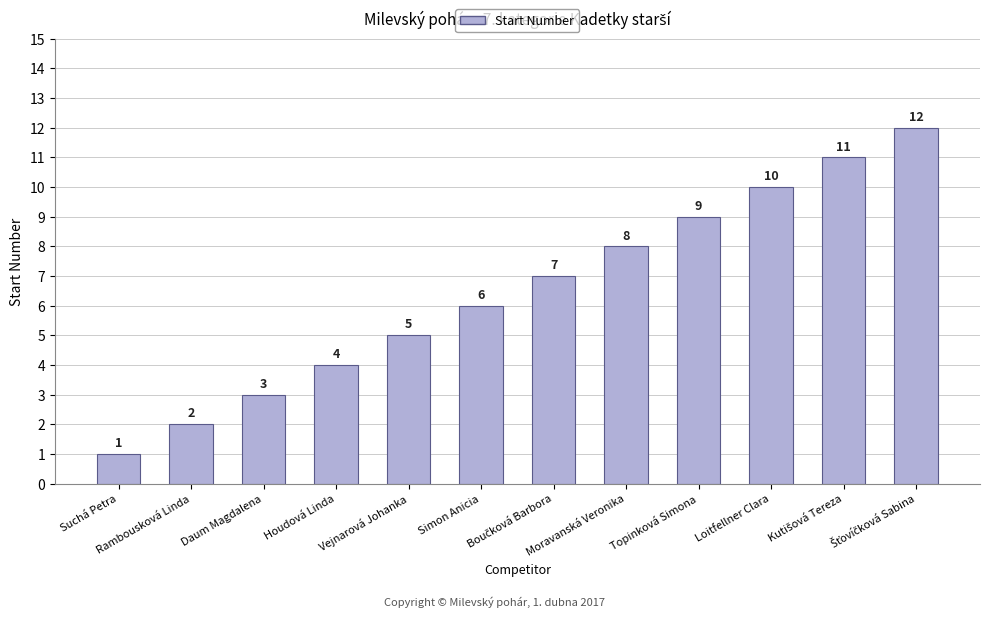

What is the sum of the values at Houdová Linda and Daum Magdalena?

7